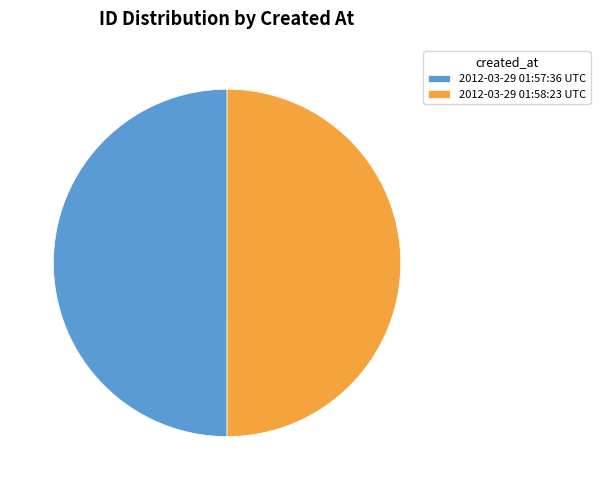

True or false: 2012-03-29 01:58:23 UTC accounts for 61% of the total.

False